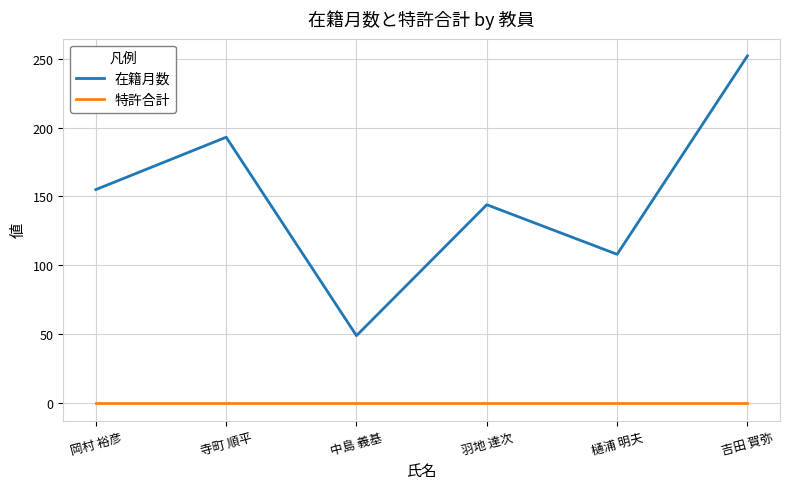

True or false: 特許合計 and 在籍月数 cross at least once.

False